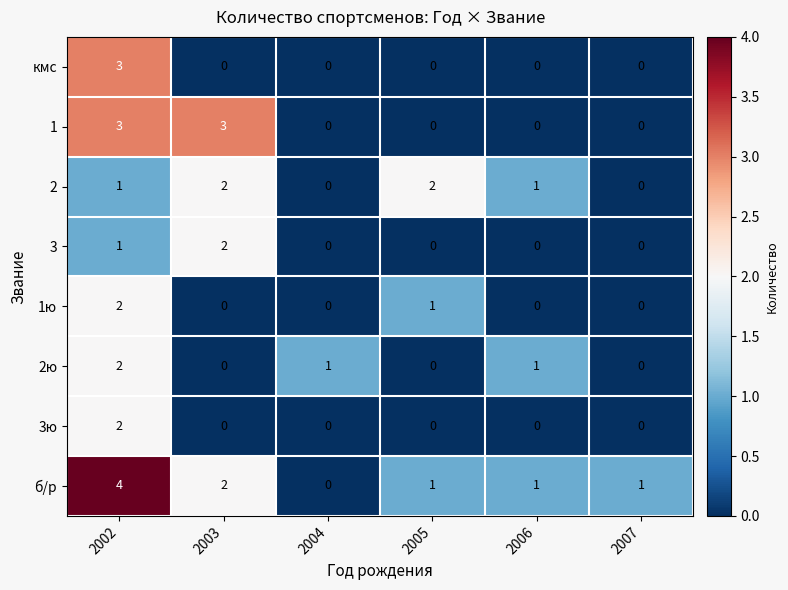

What is the difference between the maximum and second lowest values in the кмс series?

3